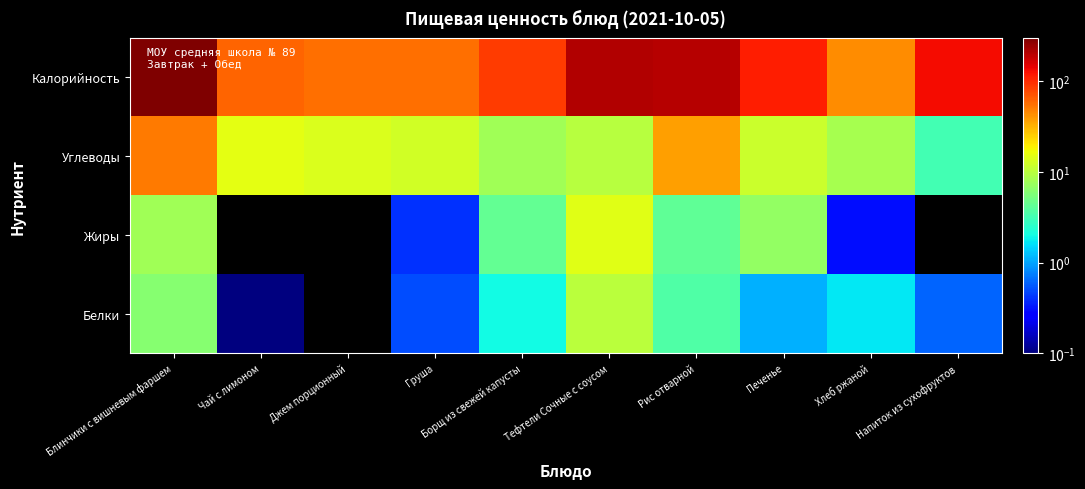

How many categories are shown in the chart?

10